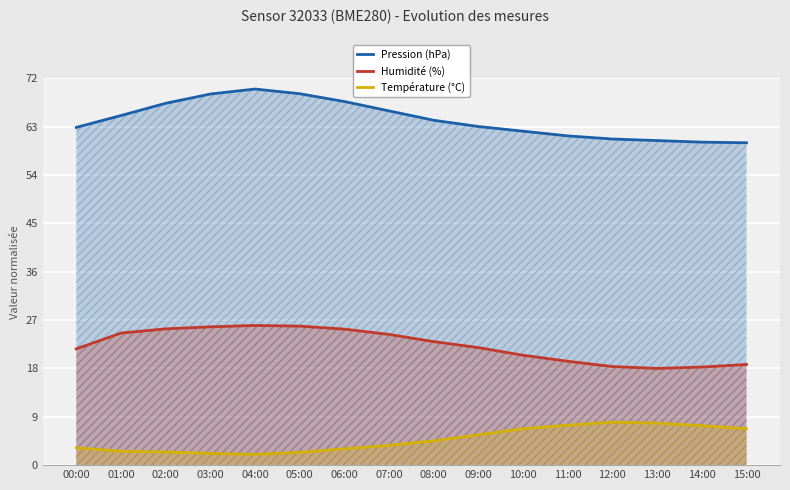

True or false: Pression (hPa) and Humidité (%) intersect in this chart.

False